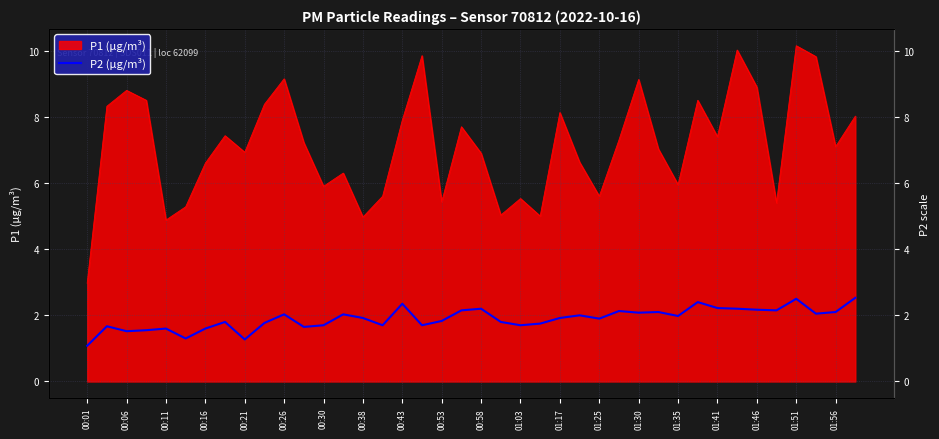

The chart shows a value of 3.1 at 23. True or false?

False